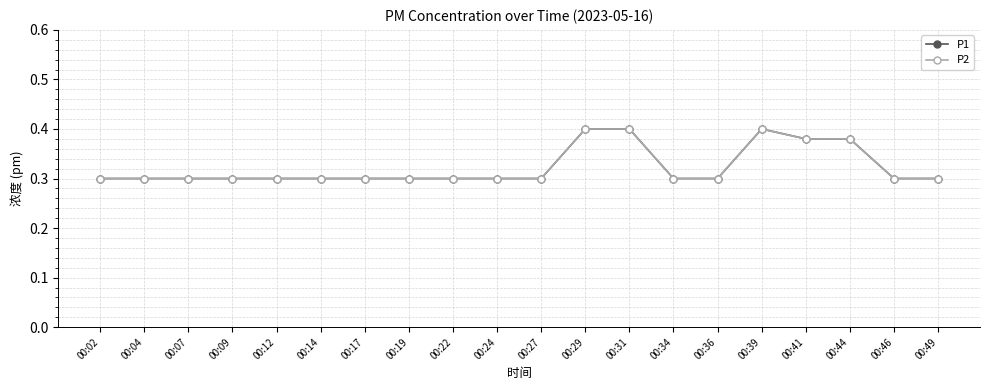

True or false: P1 and P2 cross at least once.

False